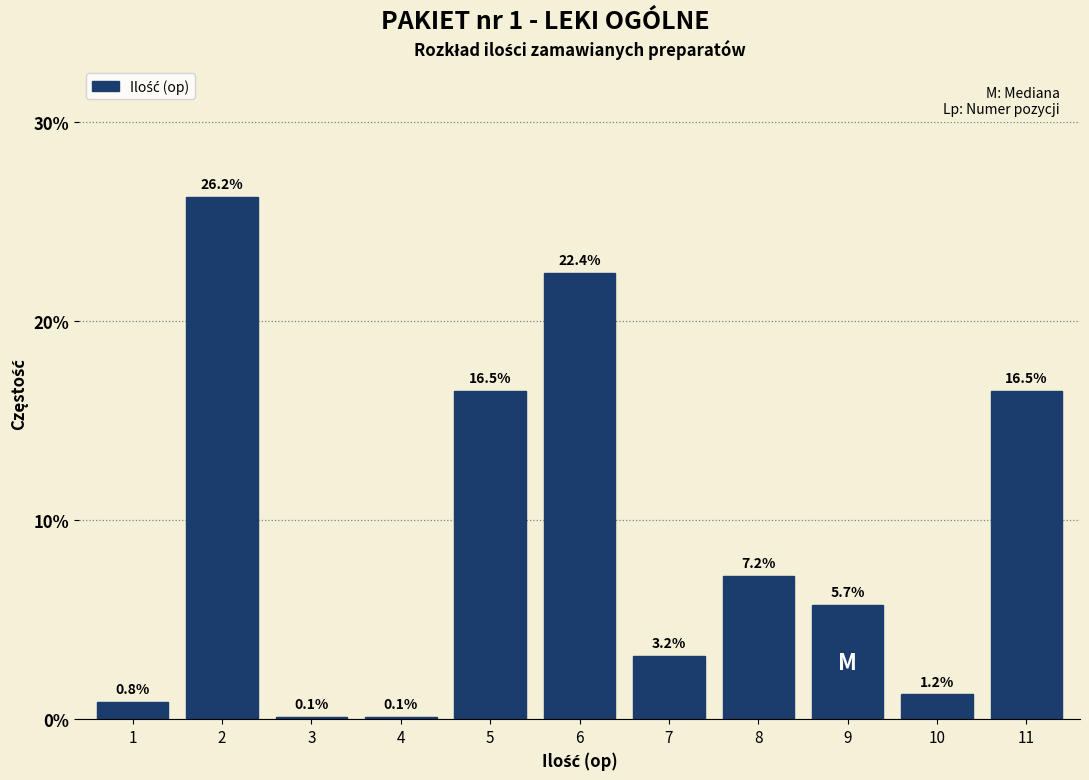

Reading left to right, what are all the values shown in this chart?

1=0.8	2=26.2	3=0.1	4=0.1	5=16.5	6=22.4	7=3.2	8=7.2	9=5.7	10=1.2	11=16.5